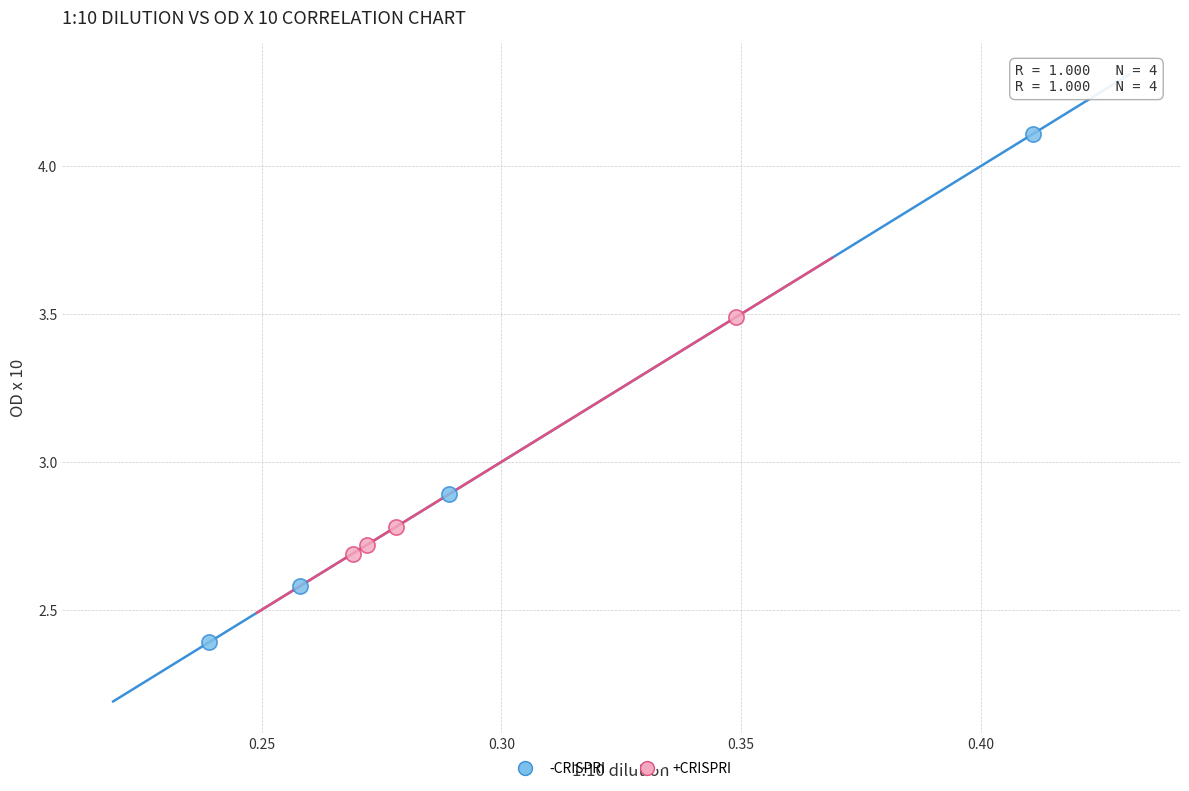

What are all the series names shown in the legend?

-CRISPRI, +CRISPRI